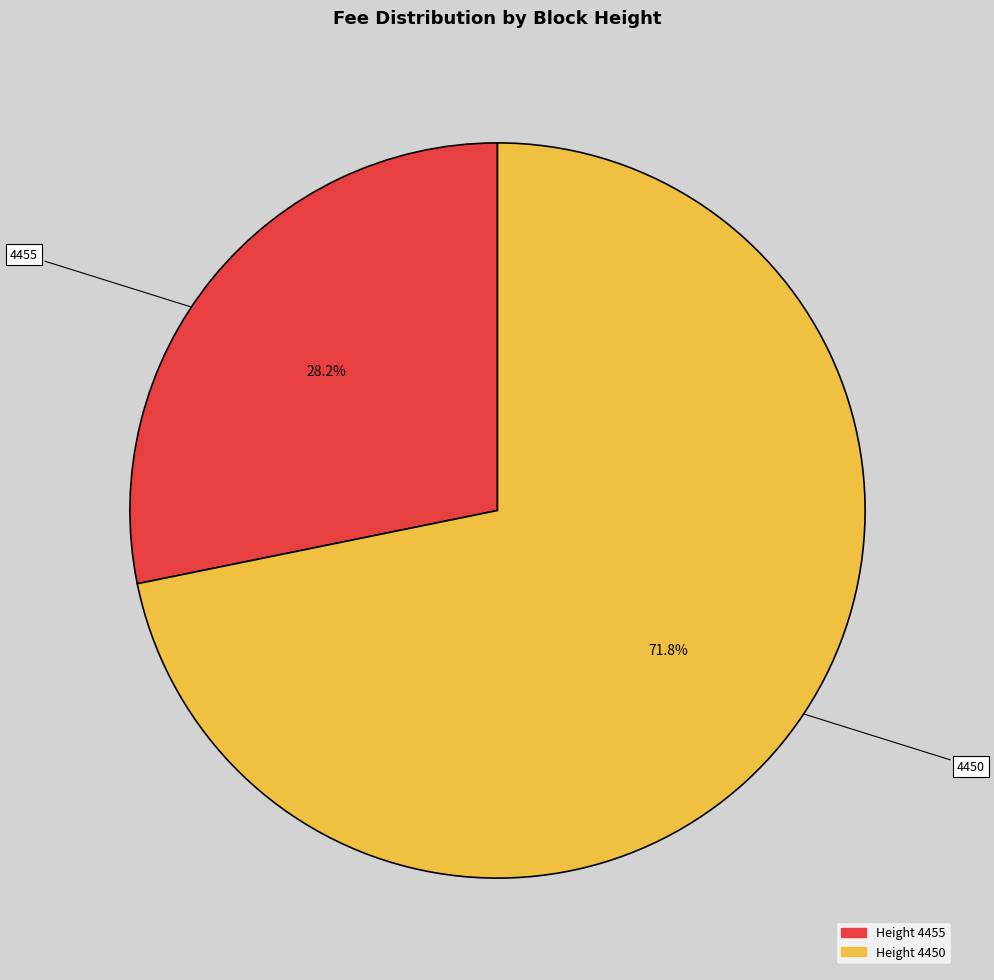

How many slices are in this pie chart?

2